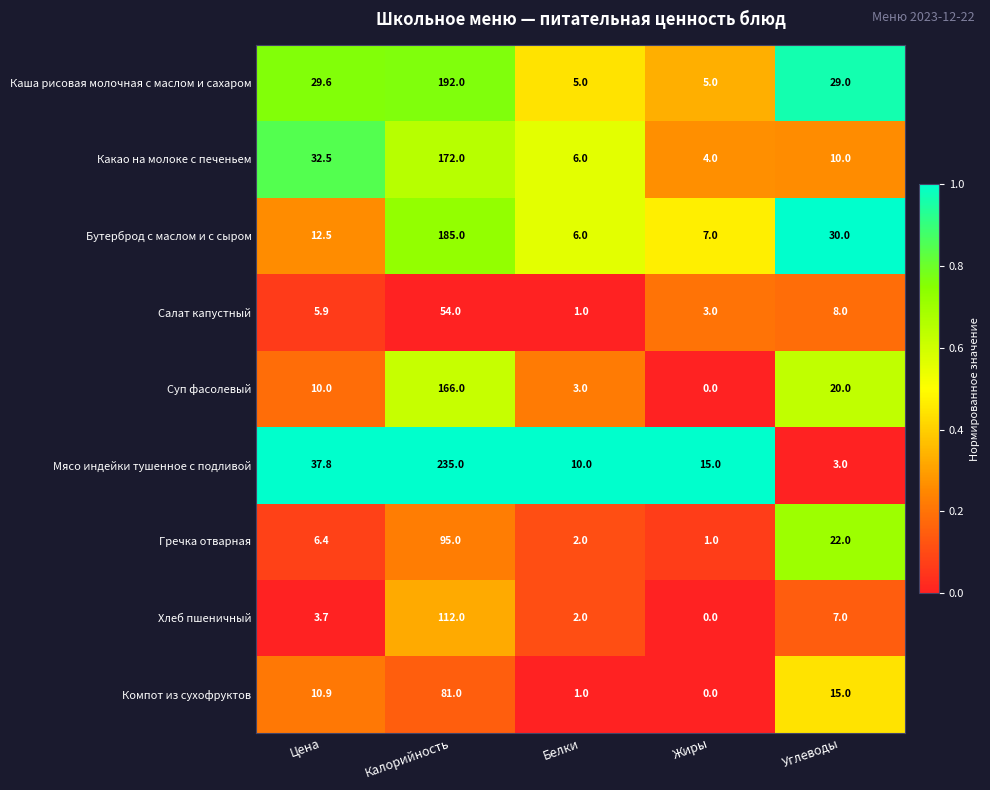

What is the maximum value for Каша рисовая молочная с маслом и сахаром?

192.0